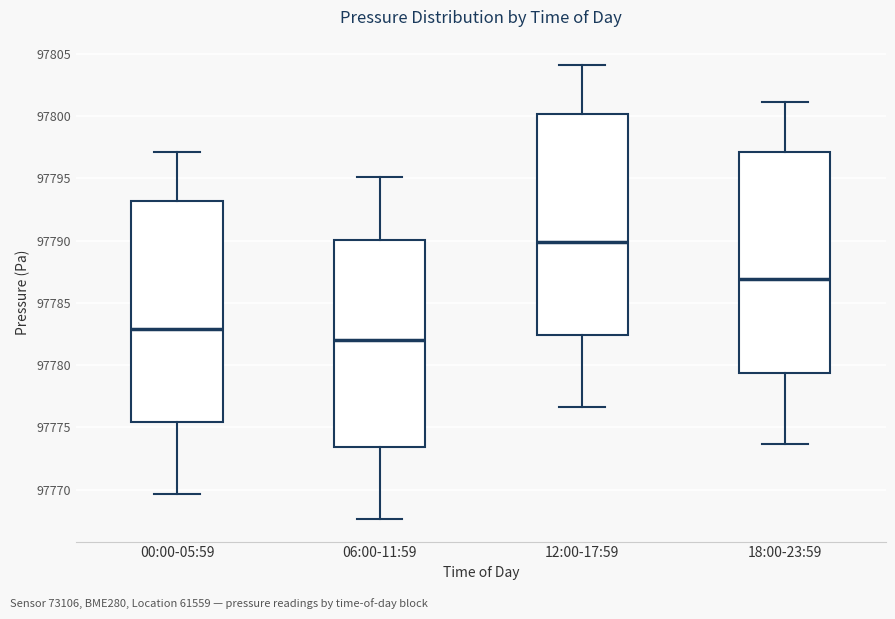

Where is the upper edge of the box for 18:00-23:59 on the y-axis? The values are not printed on the chart, so give them approximately, as read against the axis.

97797.0